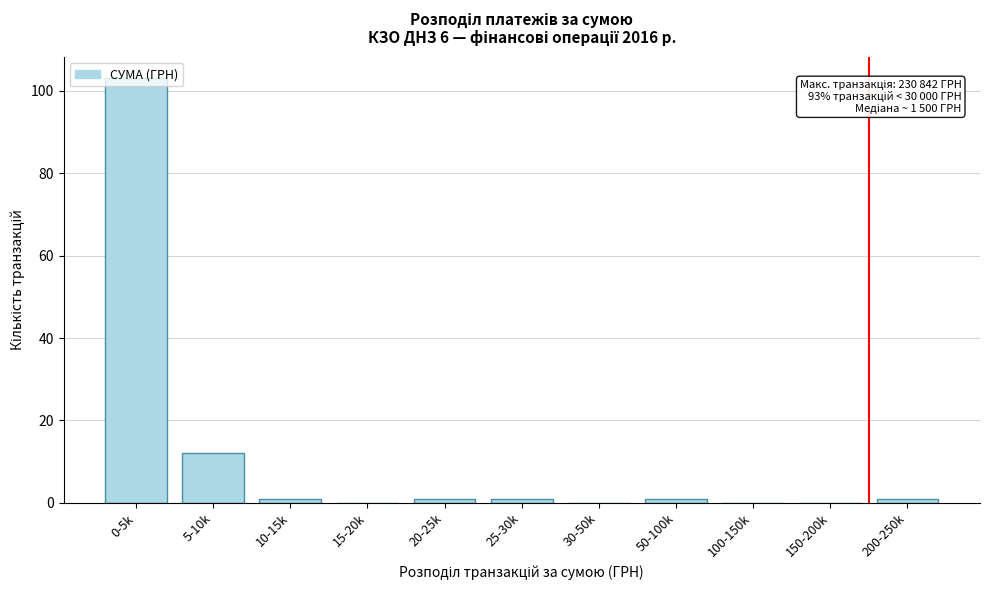

Where is the data nearest to the value 51?

5-10k